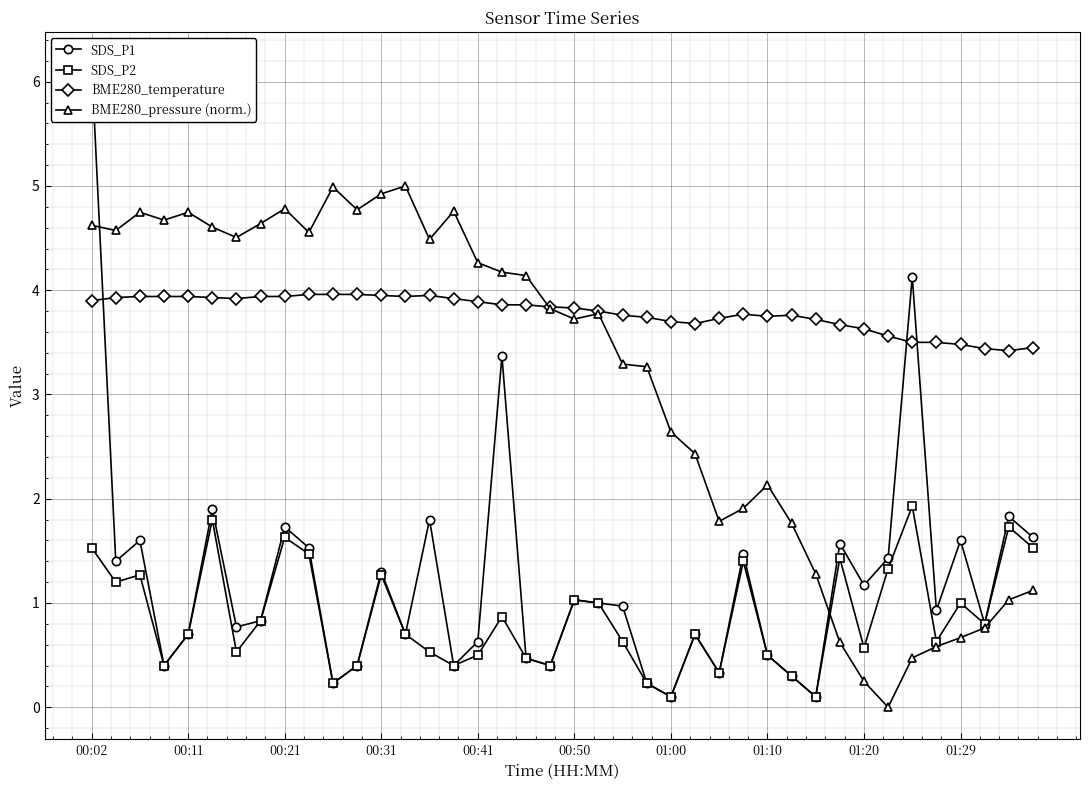

Reading left to right, list all the values displayed in this chart.

SDS_P1: 6.2	1.4	1.6	0.4	0.7	1.9	0.8	0.8	1.7	1.5	0.2	0.4	1.3	0.7	1.8	0.4	0.6	3.4	0.5	0.4	1.0	1.0	1.0	0.2	0.1	0.7	0.3	1.5	0.5	0.3	0.1	1.6	1.2	1.4	4.1	0.9	1.6	0.8	1.8	1.6
SDS_P2: 1.5	1.2	1.3	0.4	0.7	1.8	0.5	0.8	1.6	1.5	0.2	0.4	1.3	0.7	0.5	0.4	0.5	0.9	0.5	0.4	1.0	1.0	0.6	0.2	0.1	0.7	0.3	1.4	0.5	0.3	0.1	1.4	0.6	1.3	1.9	0.6	1.0	0.8	1.7	1.5
BME280_temperature: 3.9	3.9	3.9	3.9	3.9	3.9	3.9	3.9	3.9	4.0	4.0	4.0	4.0	3.9	4.0	3.9	3.9	3.9	3.9	3.8	3.8	3.8	3.8	3.7	3.7	3.7	3.7	3.8	3.8	3.8	3.7	3.7	3.6	3.6	3.5	3.5	3.5	3.4	3.4	3.5
BME280_pressure (norm.): 4.6	4.6	4.7	4.7	4.7	4.6	4.5	4.6	4.8	4.6	5.0	4.8	4.9	5.0	4.5	4.8	4.3	4.2	4.1	3.8	3.7	3.8	3.3	3.3	2.6	2.4	1.8	1.9	2.1	1.8	1.3	0.6	0.2	0.0	0.5	0.6	0.7	0.8	1.0	1.1